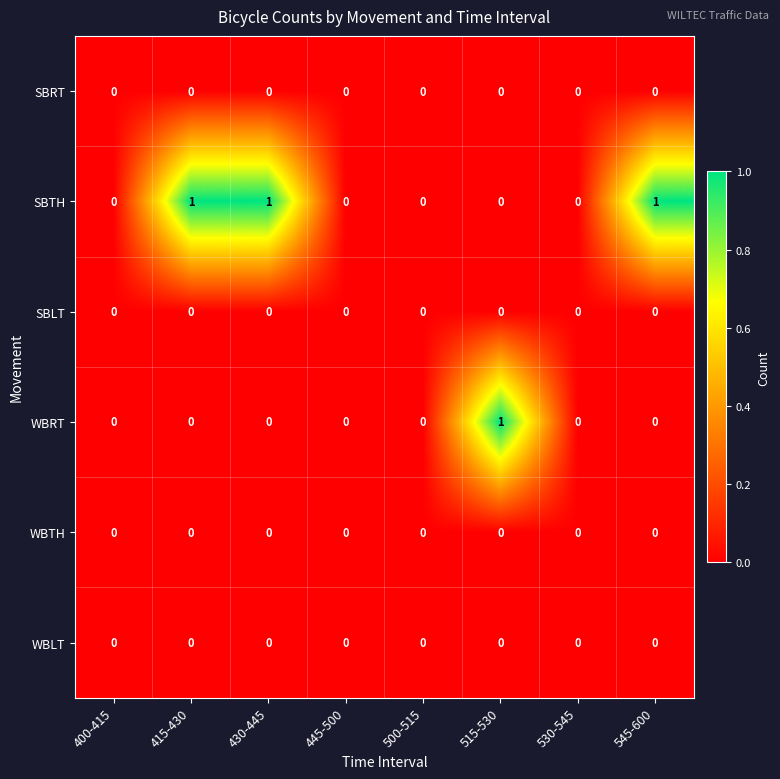

Which series has the largest total across all categories?

SBTH